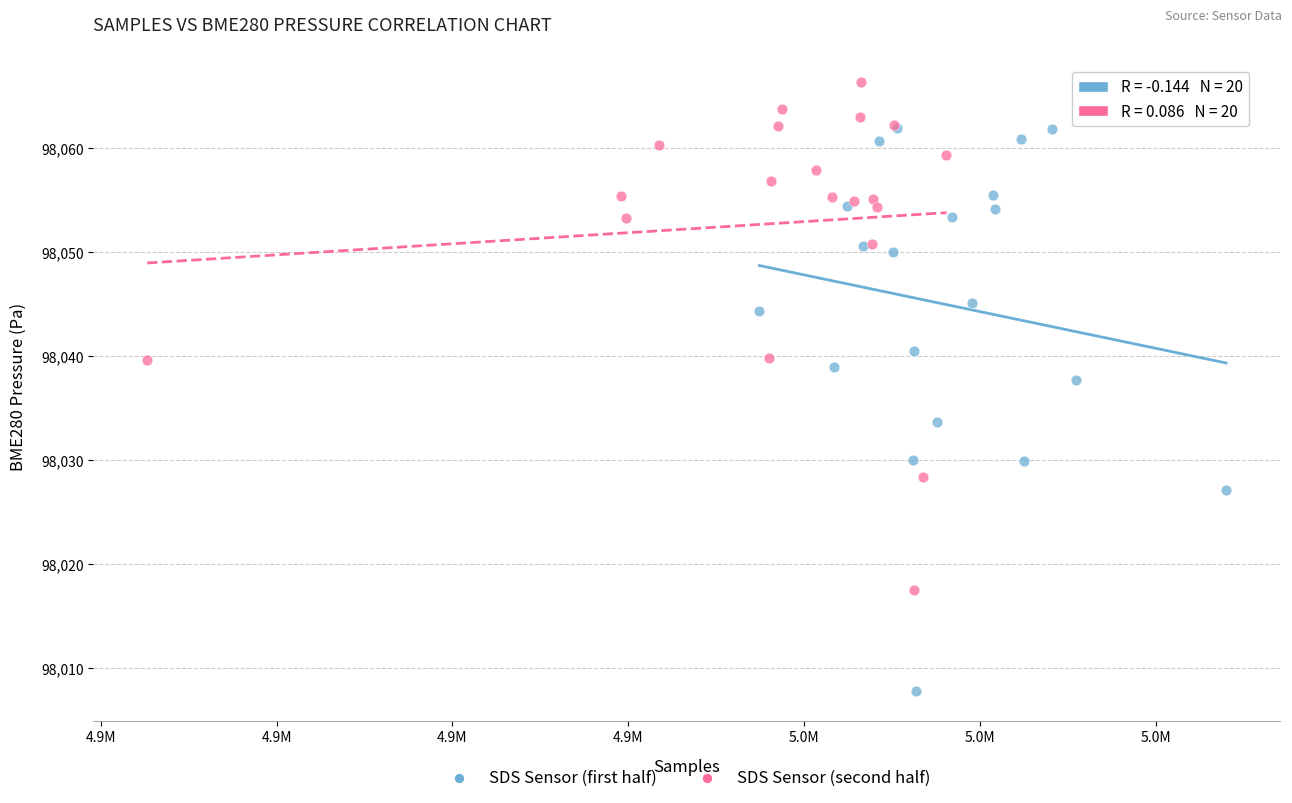

Which series reaches the maximum Y coordinate?

SDS Sensor (second half)